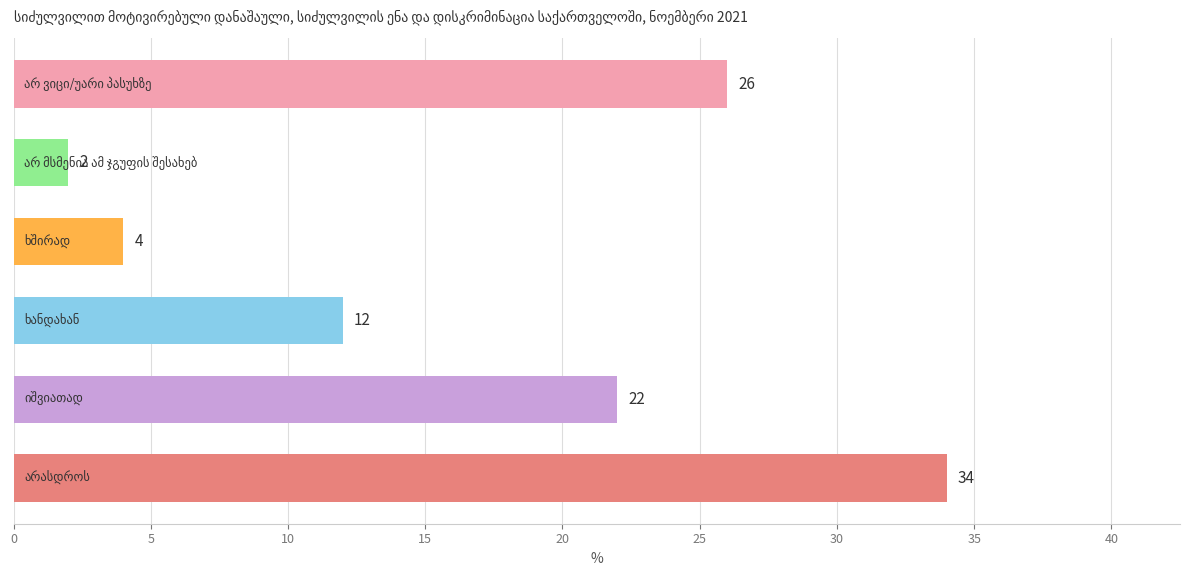

What is the sum of all values?

100